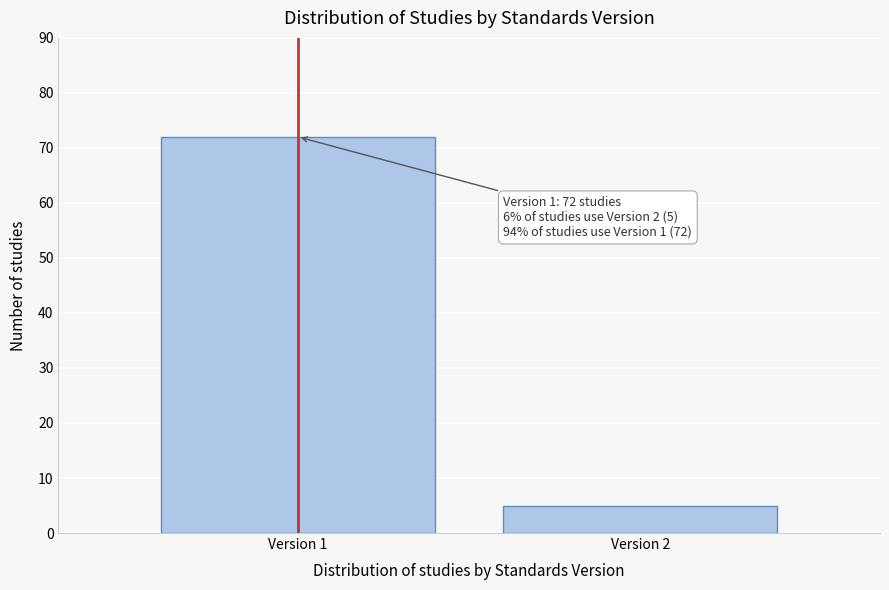

Reading left to right, transcribe all the data shown in this chart.

72	5